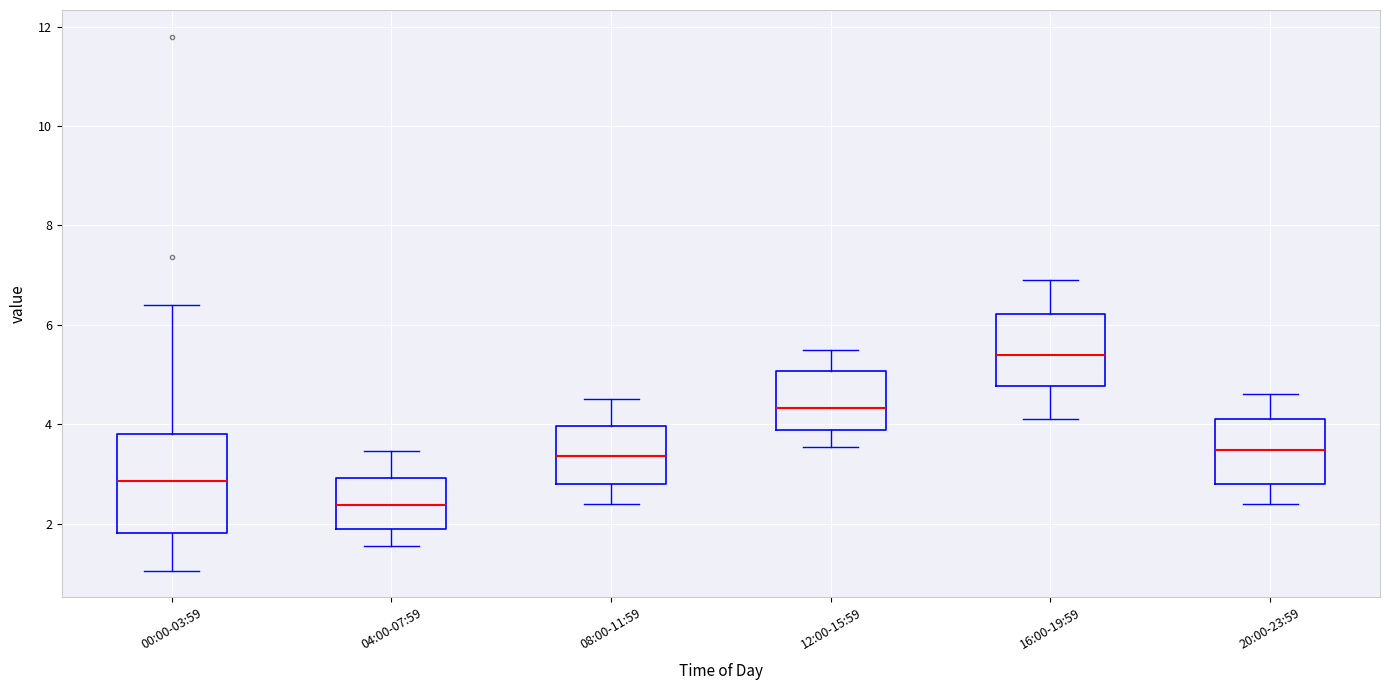

Reading left to right, read every box against the y-axis: the position of its median line, the range the box covers, and the ends of its whiskers. The values are not printed on the chart, so give them approximately, as read against the axis.

00:00-03:59: median 2.8, box 1.8 to 3.8, whiskers 1.0 to 6.4
04:00-07:59: median 2.4, box 1.8 to 3.0, whiskers 1.6 to 3.4
08:00-11:59: median 3.4, box 2.8 to 4.0, whiskers 2.4 to 4.6
12:00-15:59: median 4.4, box 3.8 to 5.0, whiskers 3.6 to 5.6
16:00-19:59: median 5.4, box 4.8 to 6.2, whiskers 4.2 to 7.0
20:00-23:59: median 3.4, box 2.8 to 4.2, whiskers 2.4 to 4.6